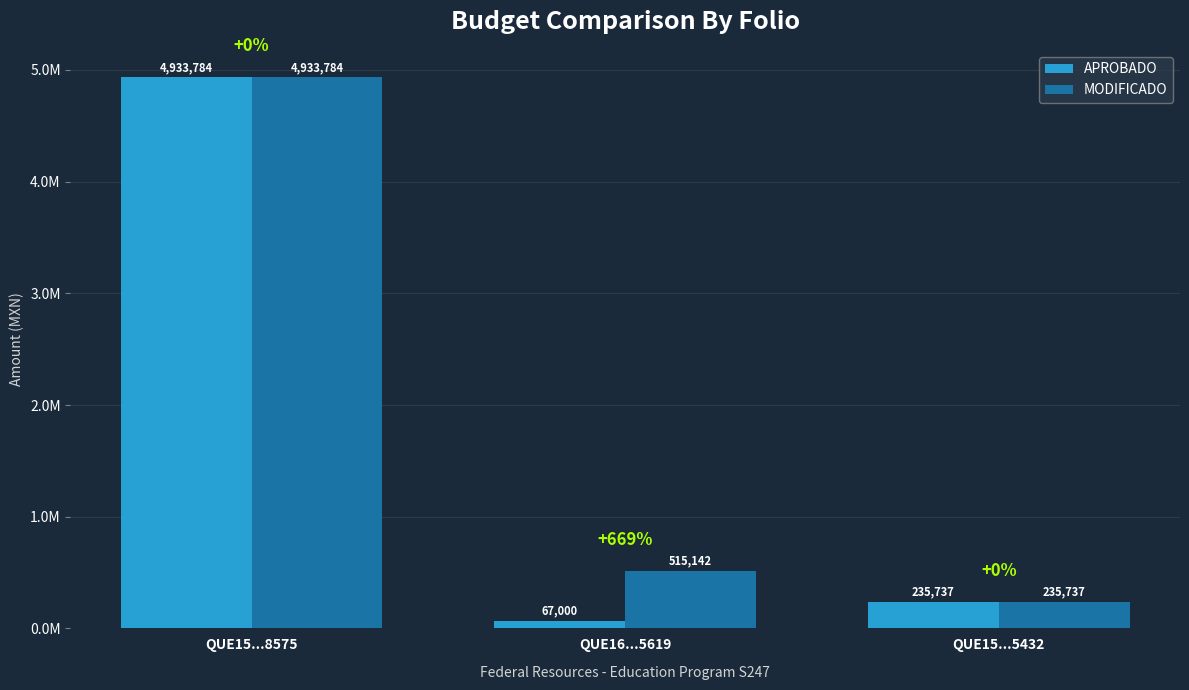

Reading right to left, what are all the values shown in this chart?

APROBADO: QUE15...5432=235737.0	QUE16...5619=67000.0	QUE15...8575=4933784.1
MODIFICADO: QUE15...5432=235737.0	QUE16...5619=515141.7	QUE15...8575=4933784.1